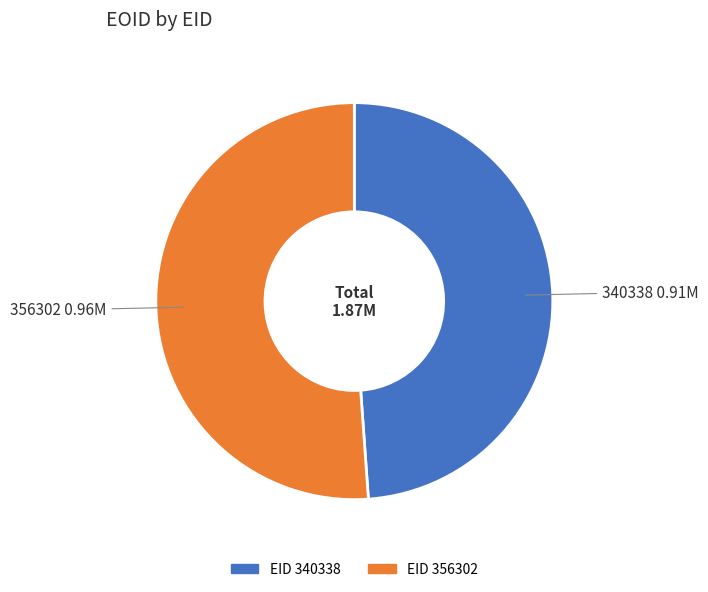

Count the number of slices in the pie.

2